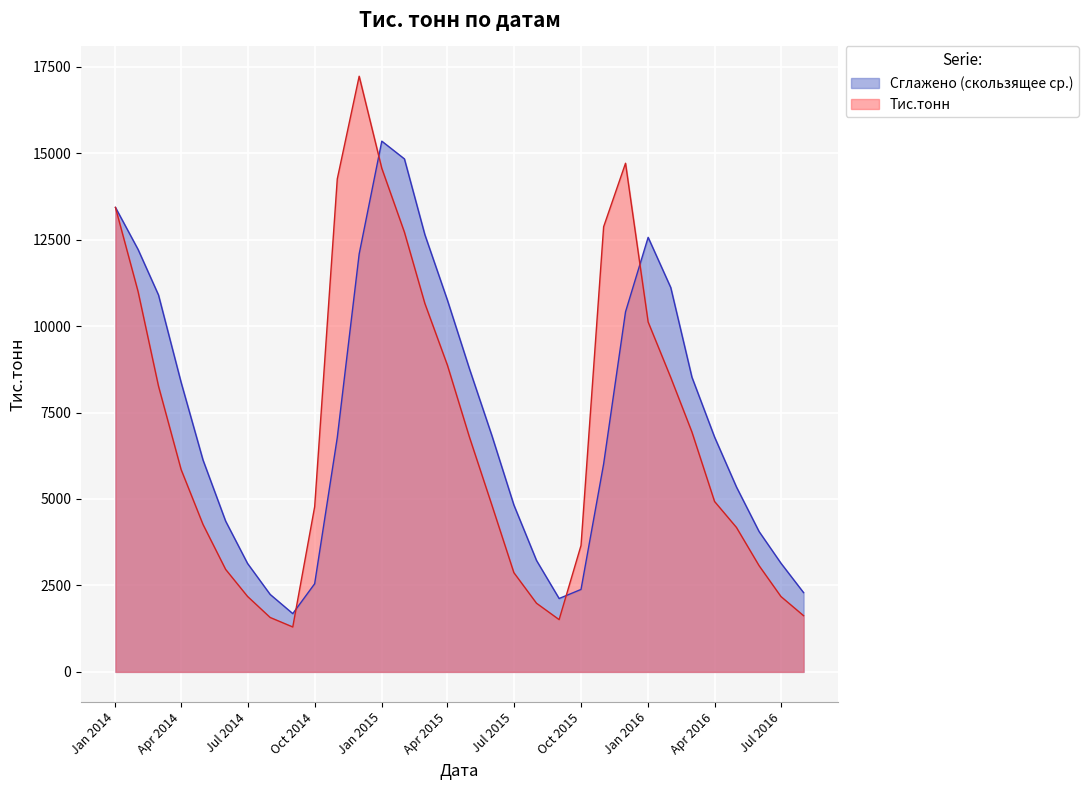

What is the difference between the second highest and second lowest values?

13197.0